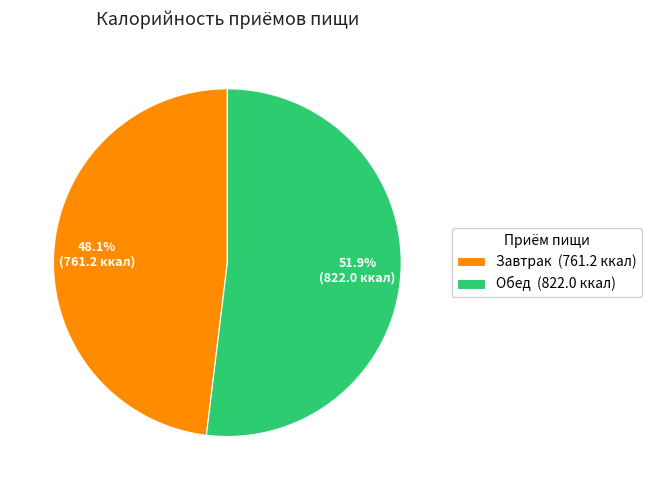

To the nearest percent, what is the difference between the largest and smallest slice percentages?

4%